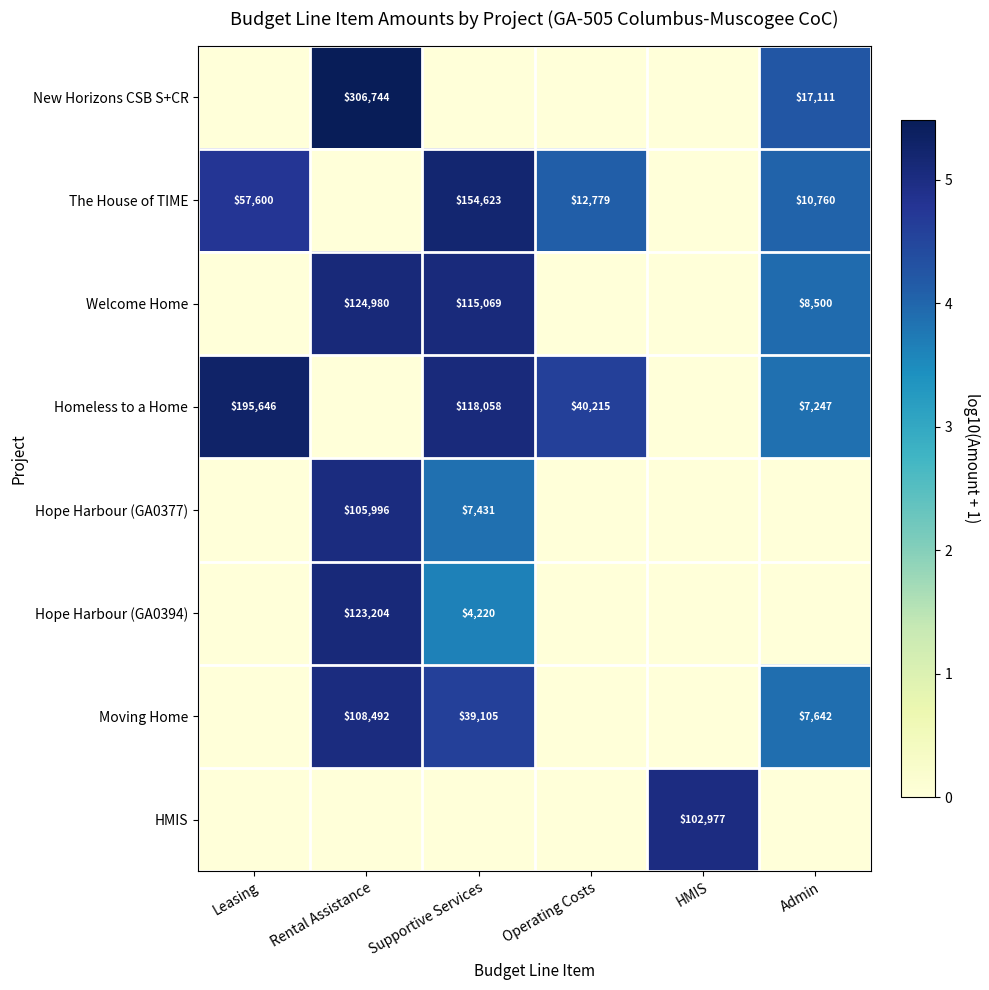

Which category has the highest value across all series?

Rental Assistance